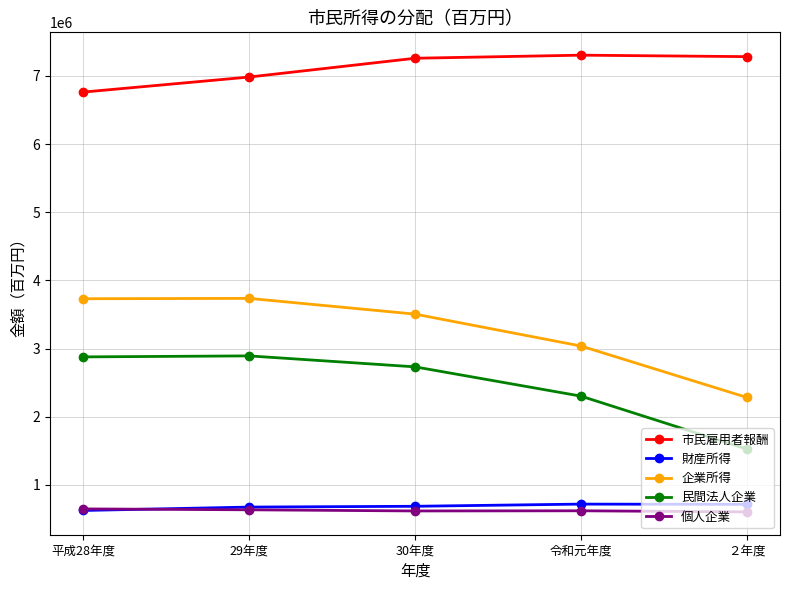

The value of 民間法人企業 at 令和元年度 is 3202481. True or false?

False